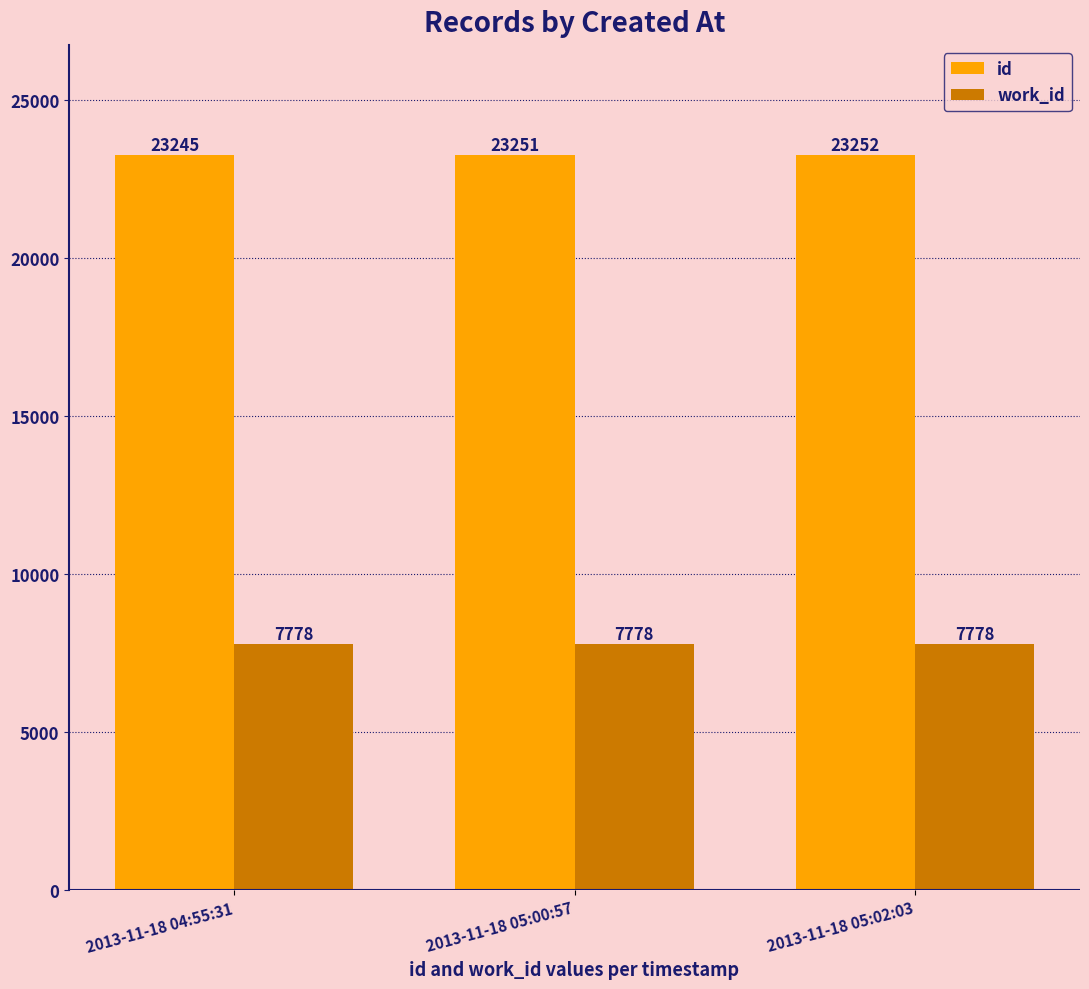

What are all the series names shown in the legend?

id, work_id